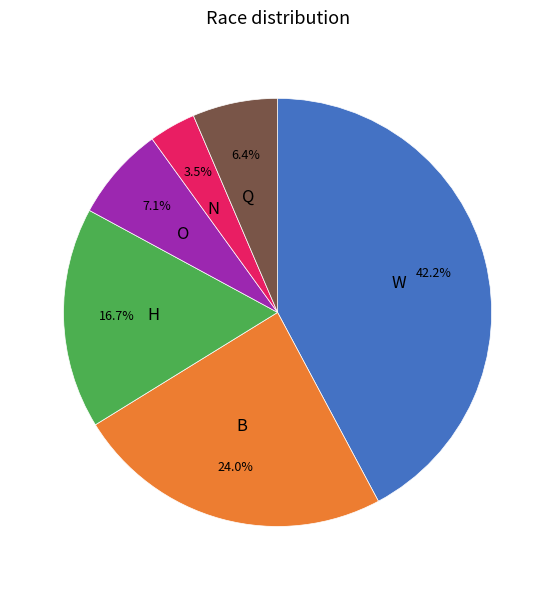

Rank the categories by value from highest to lowest.

W, B, H, O, Q, N